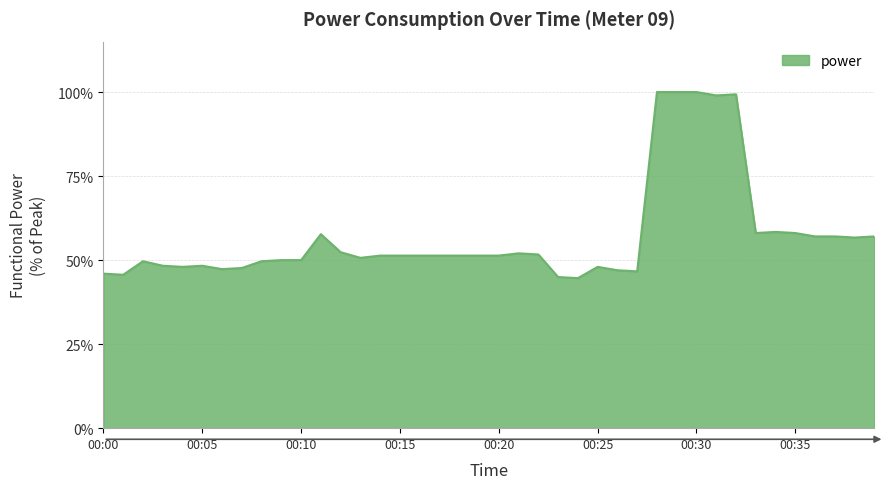

What is the greatest value displayed?

100.0